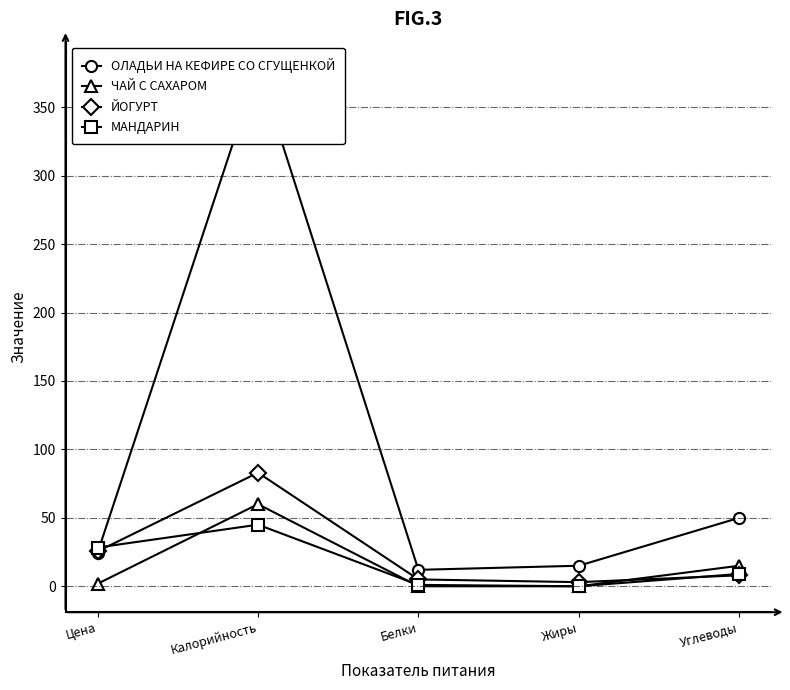

At Жиры, list the series in order from smallest to largest.

ЧАЙ С САХАРОМ, МАНДАРИН, ЙОГУРТ, ОЛАДЬИ НА КЕФИРЕ СО СГУЩЕНКОЙ